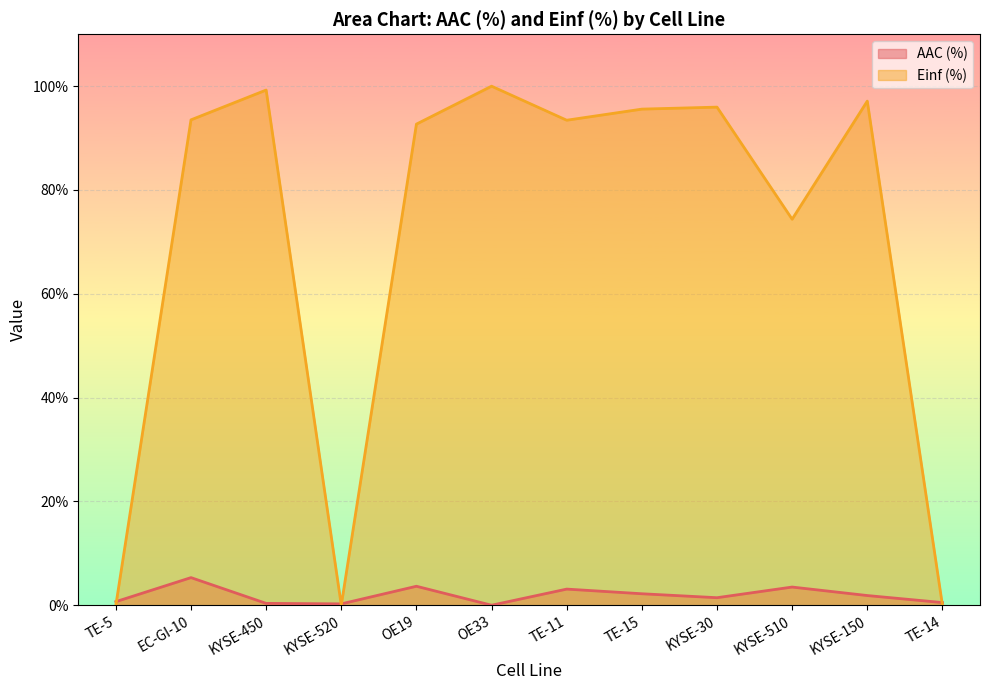

At which label does AAC (%) reach its minimum?

OE33